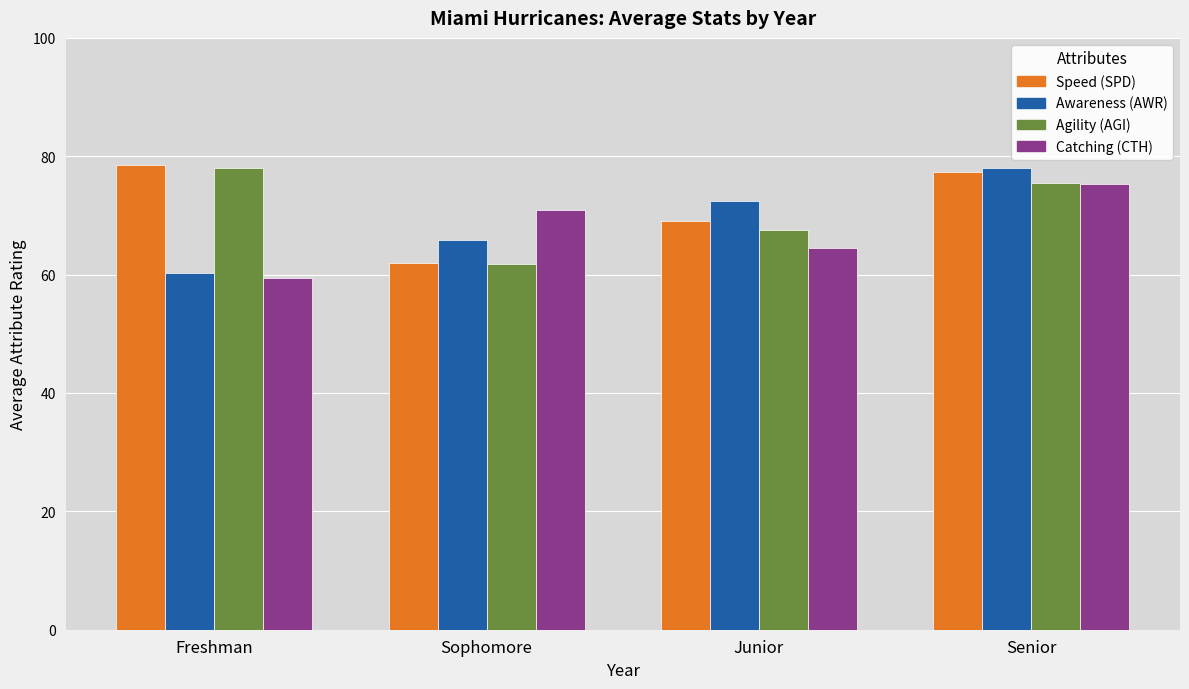

What is the label of the 3rd bar from the right?

Sophomore